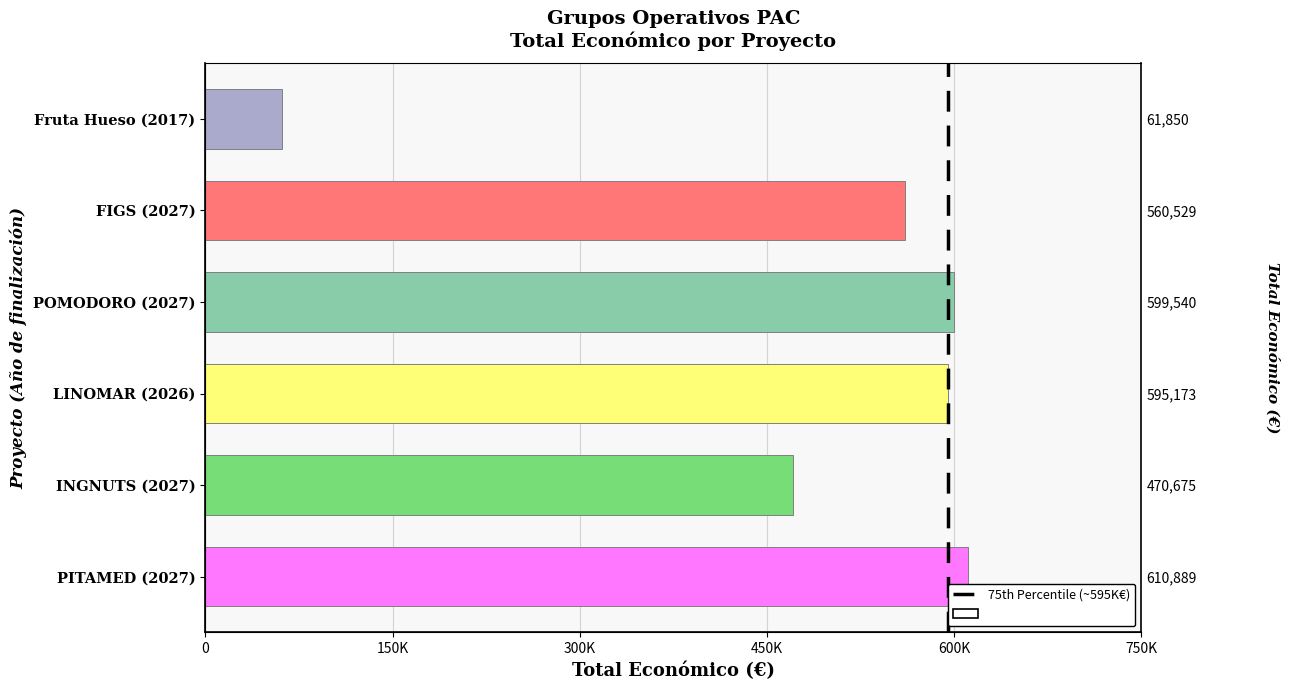

Count the number of values greater than 595173.

2